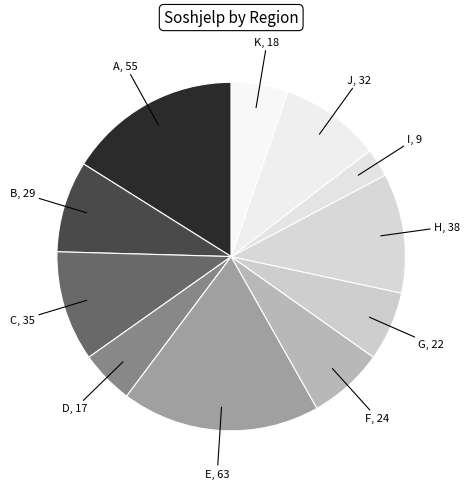

What is the smallest slice in the pie chart?

I